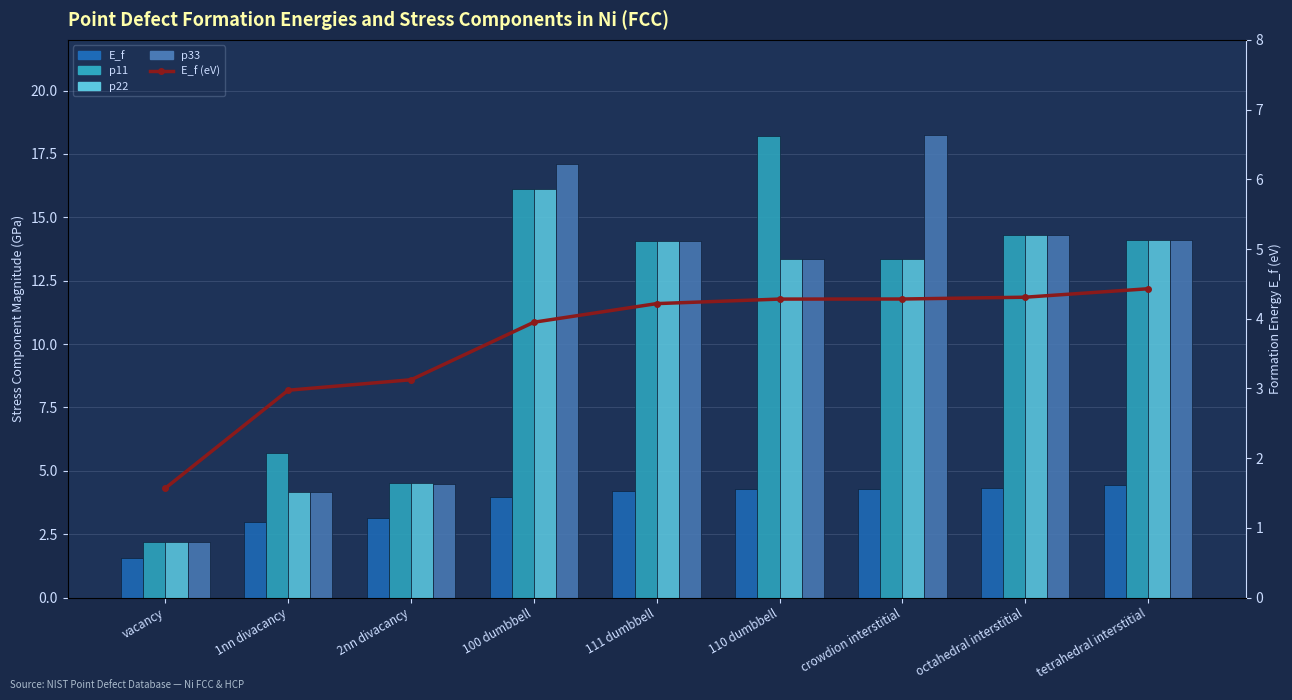

How many data points in E_f are less than 4?

4